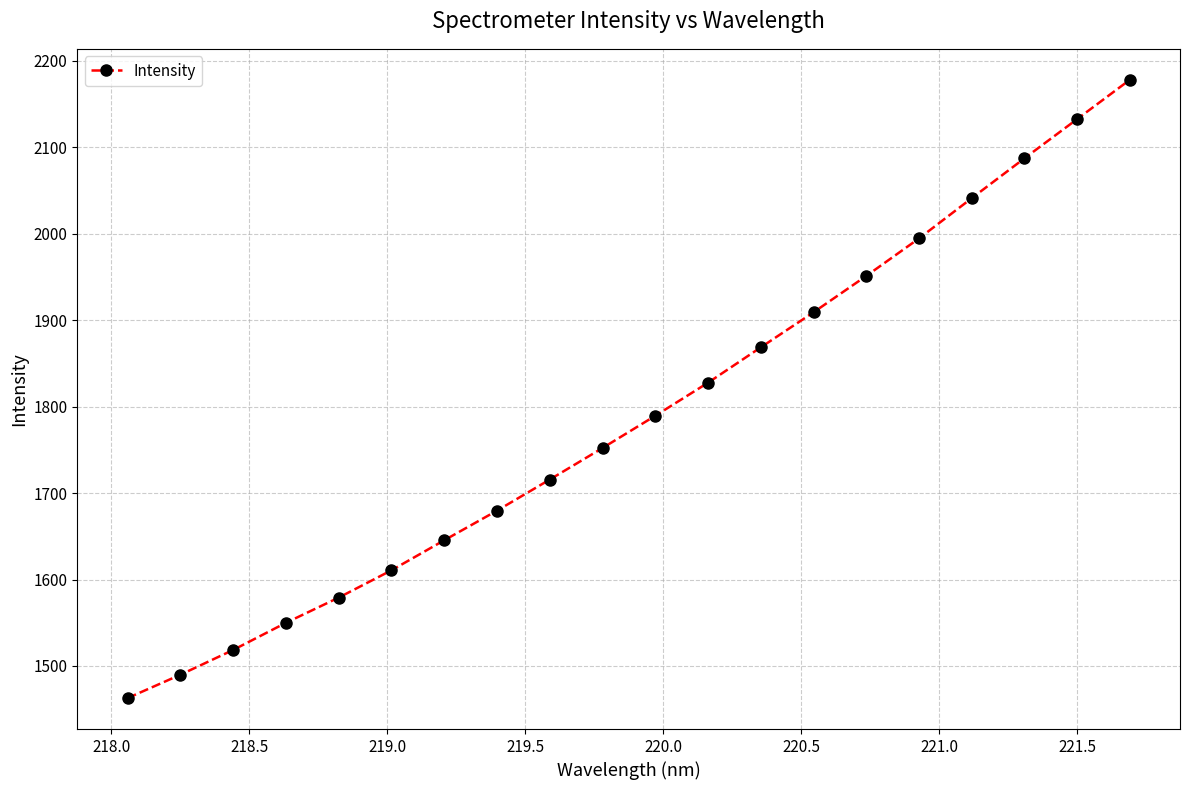

What is the difference between the second highest and second lowest values?

642.9